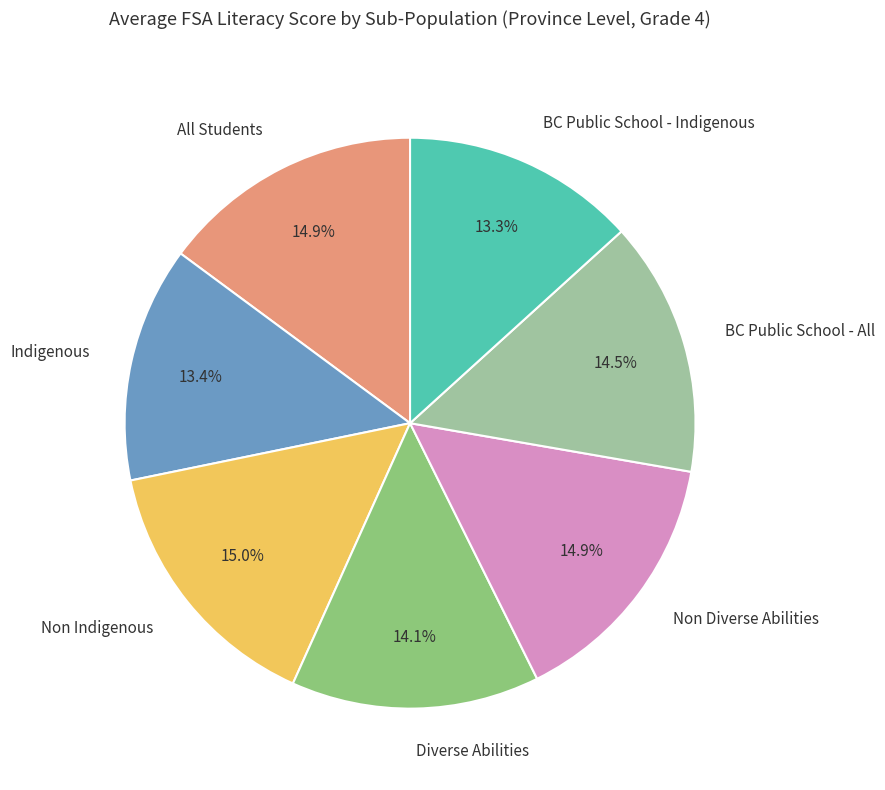

Between All Students and Diverse Abilities, which is larger?

All Students